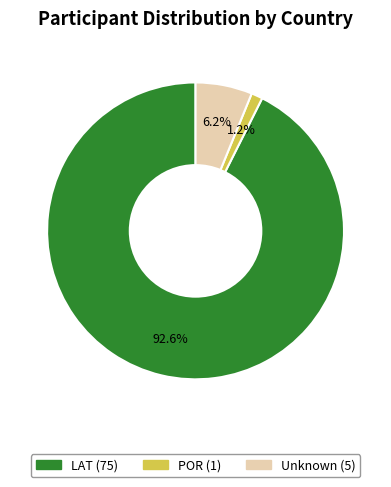

How many segments does this pie chart have?

3